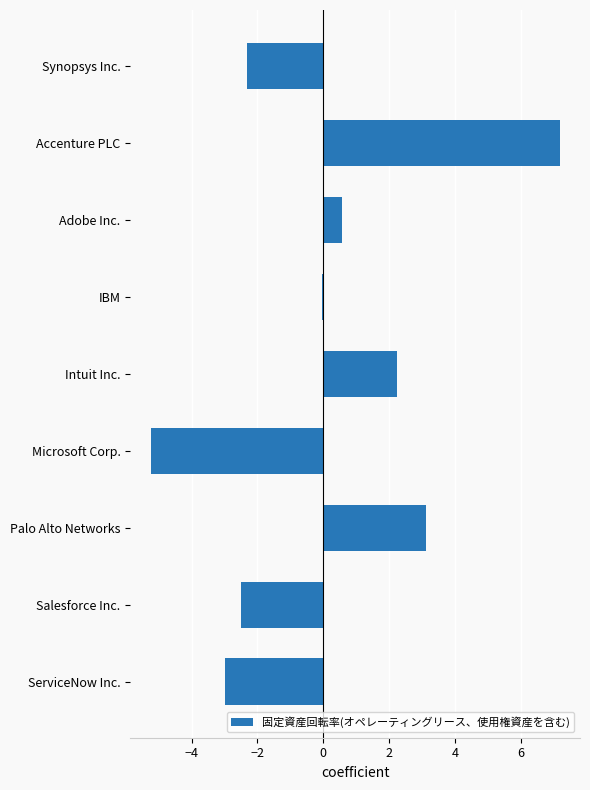

True or false: the data shows -5.2 at Microsoft Corp..

True